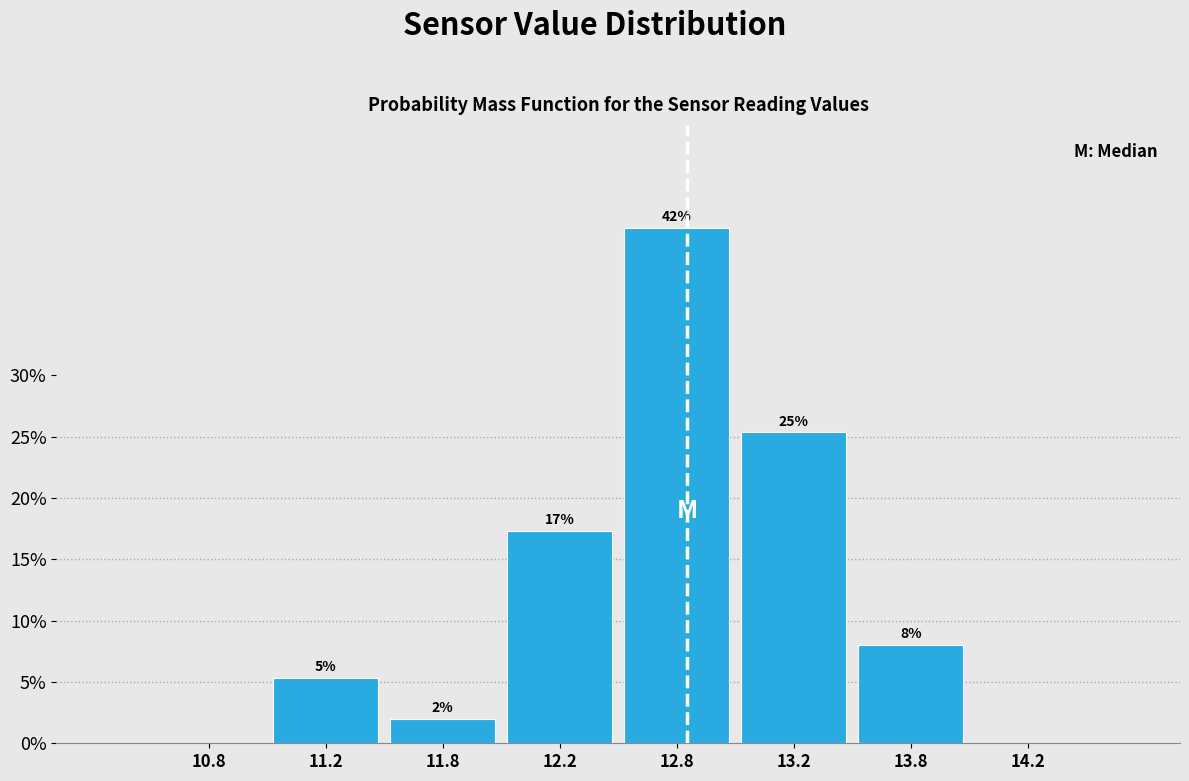

Which has a higher value, 11.2 or 14.2?

11.2